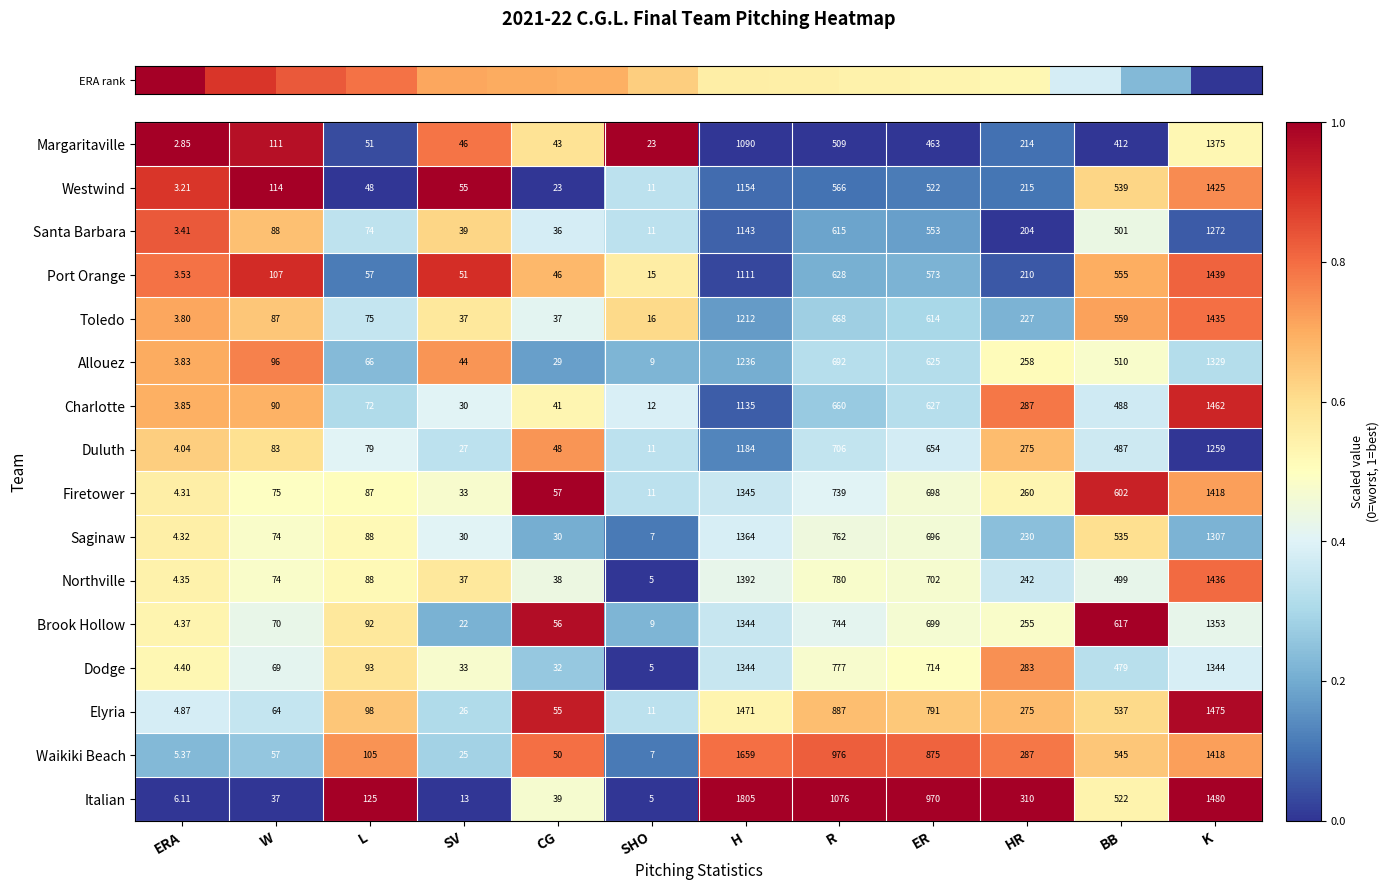

Where is Westwind nearest to the value 714?

R